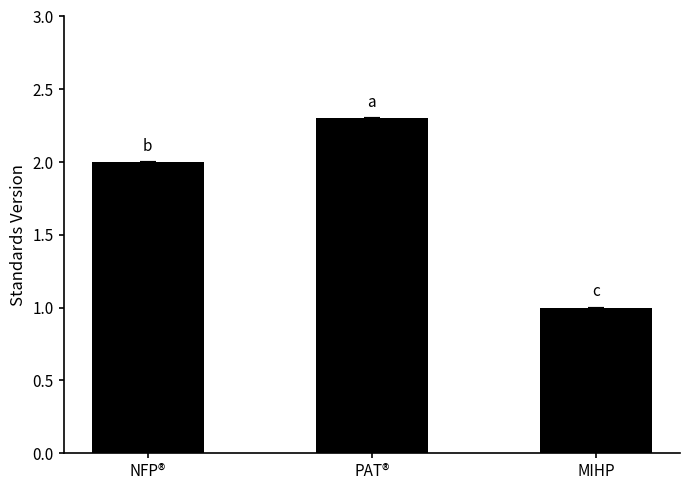

What is the value of the 2nd bar from the left?

2.3